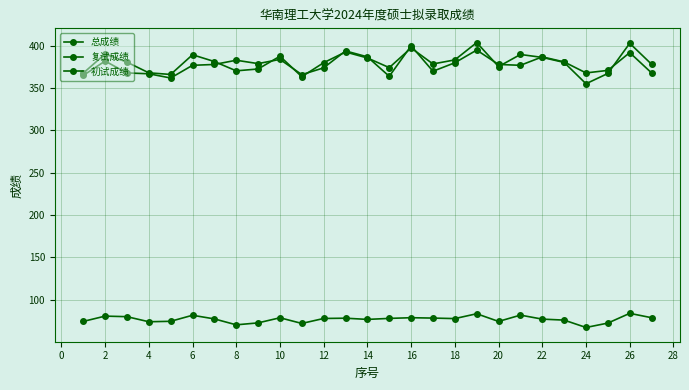

True or false: 总成绩 and 复试成绩 intersect in this chart.

False